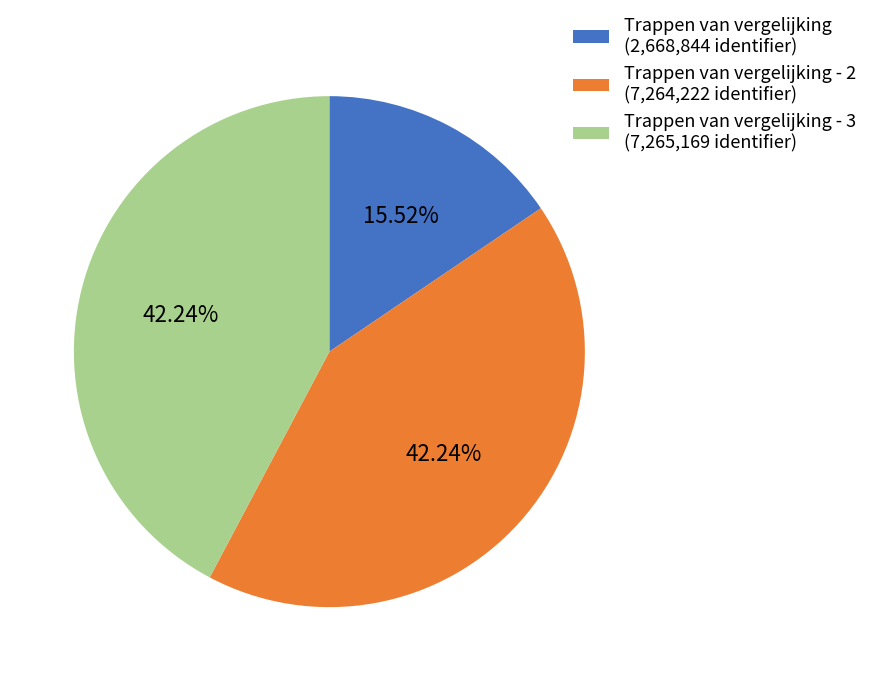

Which category has the smallest portion of the pie?

Trappen van vergelijking (2,668,844 identifier)